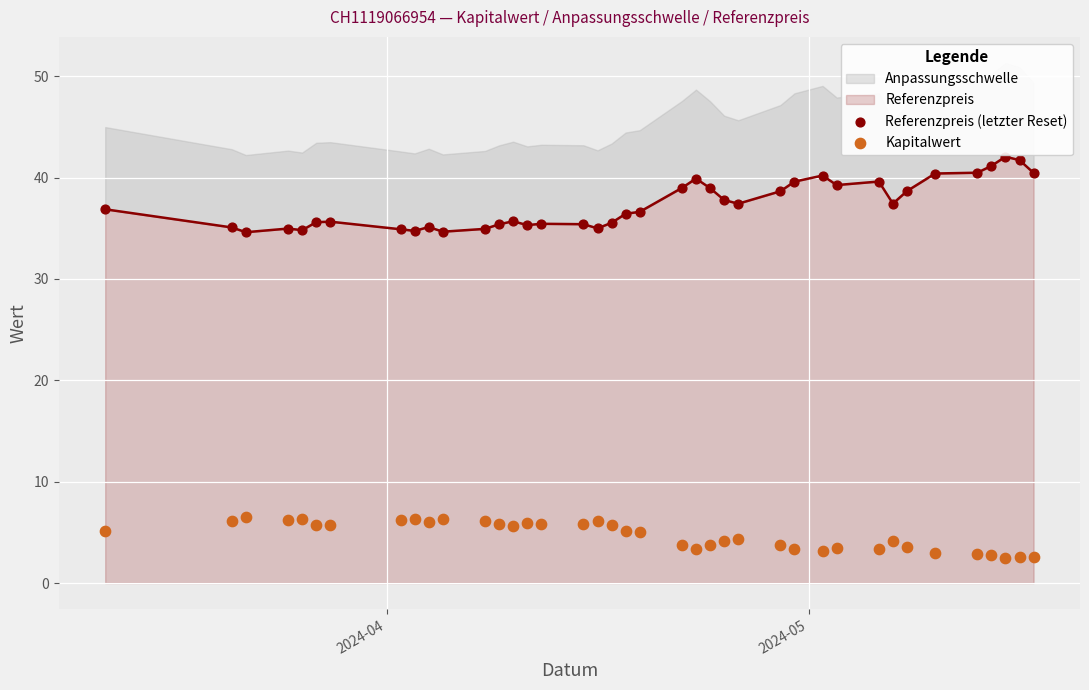

Is the value of Referenzpreis (letzter Reset) at 20 greater than the value of Kapitalwert at 9?

Yes